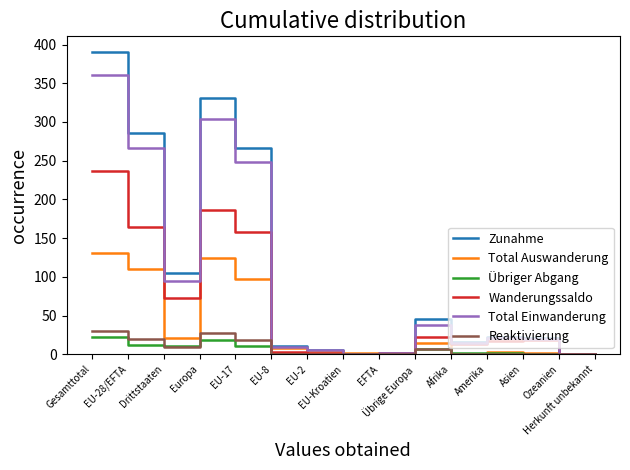

What is the maximum value shown in the chart?

391